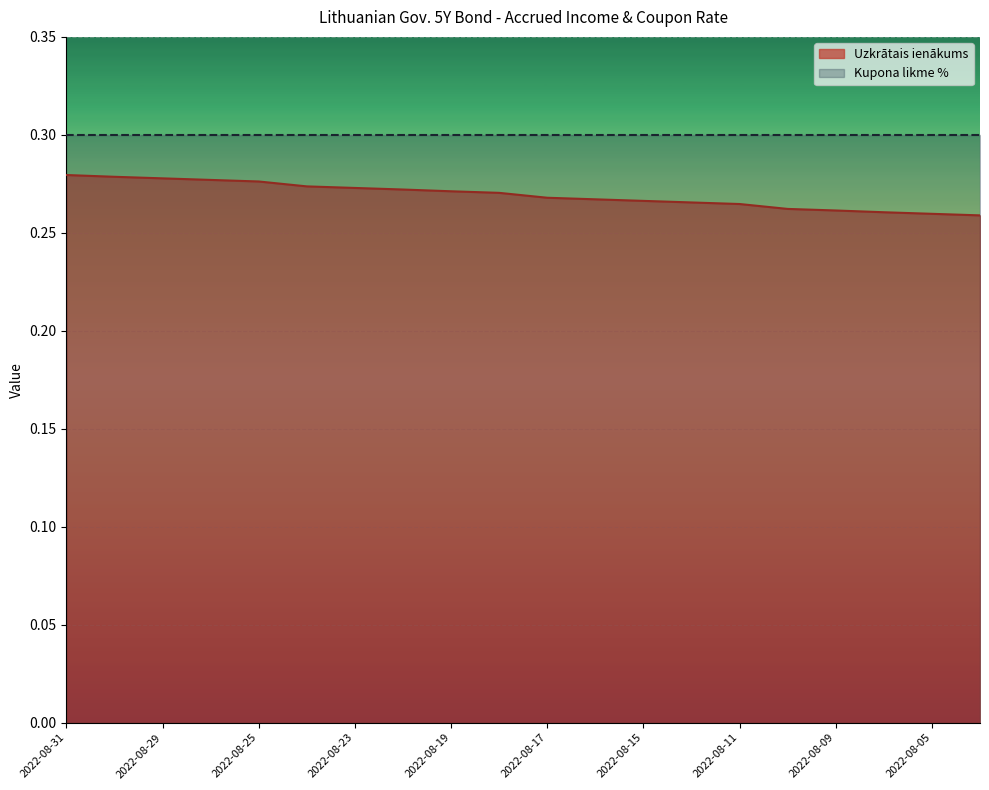

Which has a higher value, 2022-08-30 or 2022-08-29?

2022-08-30